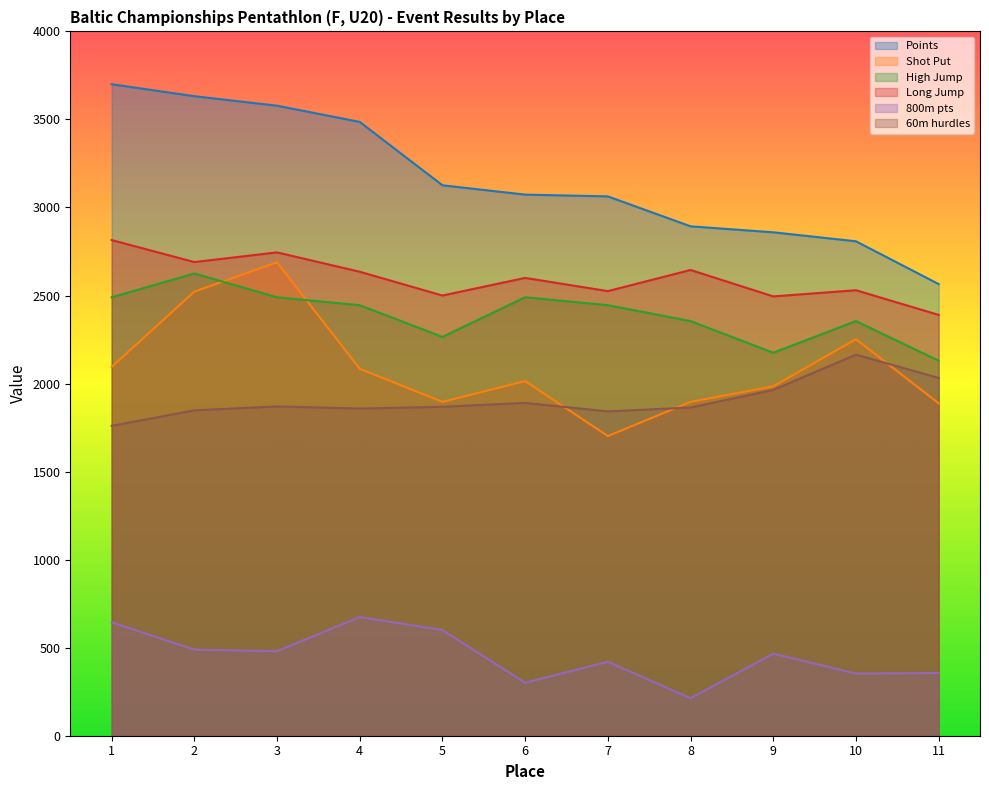

At which label does High Jump reach its peak?

2